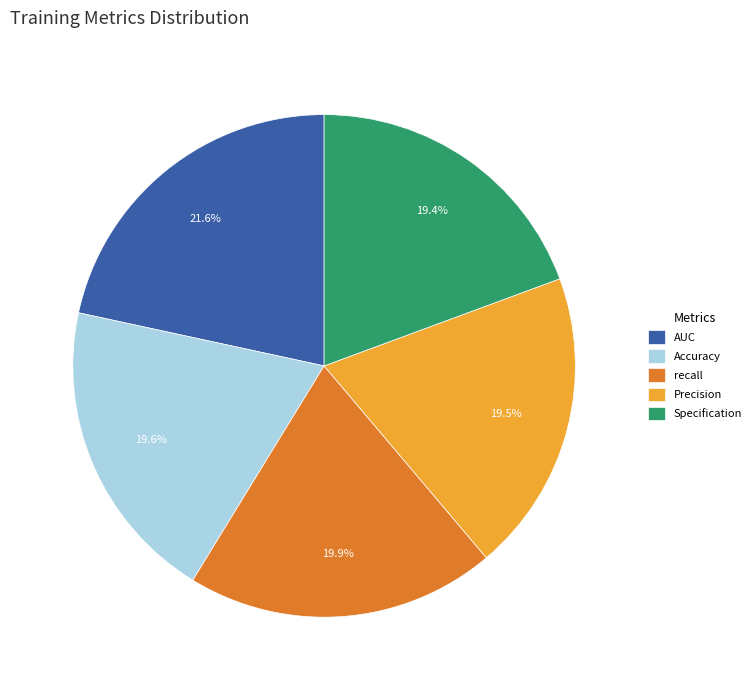

How many slices are in this pie chart?

5